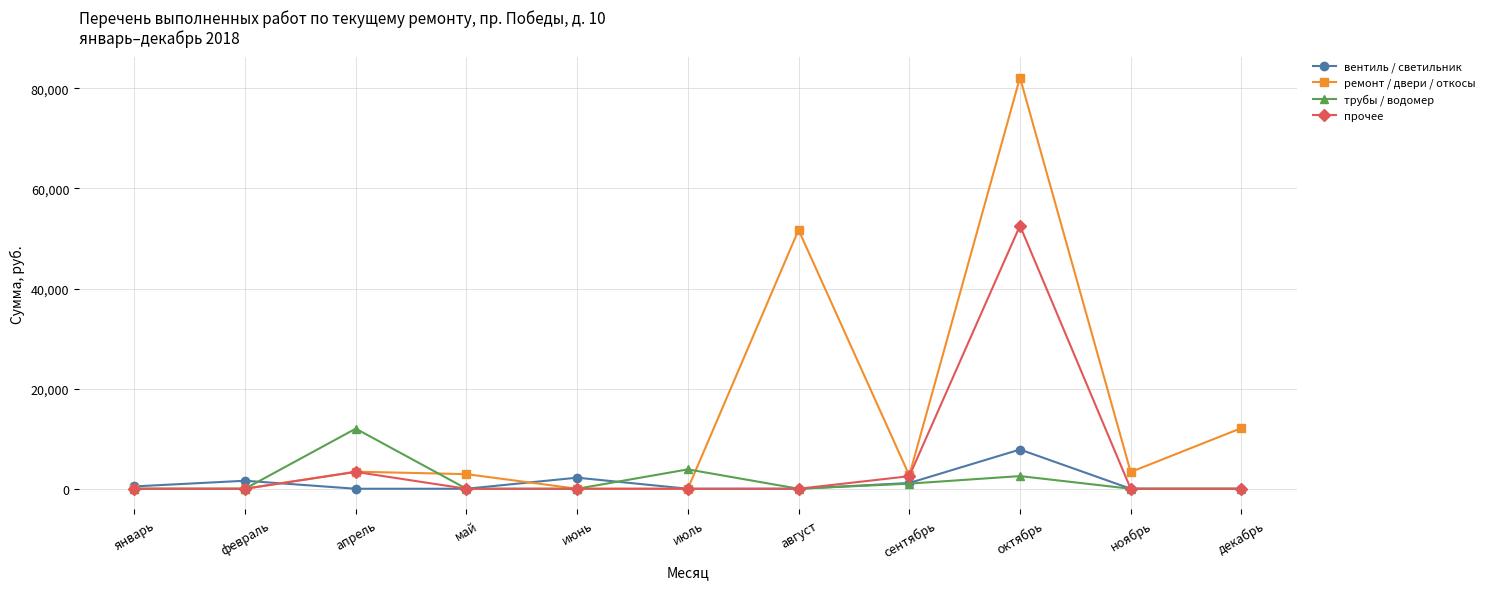

Which category has the highest value across all series?

октябрь